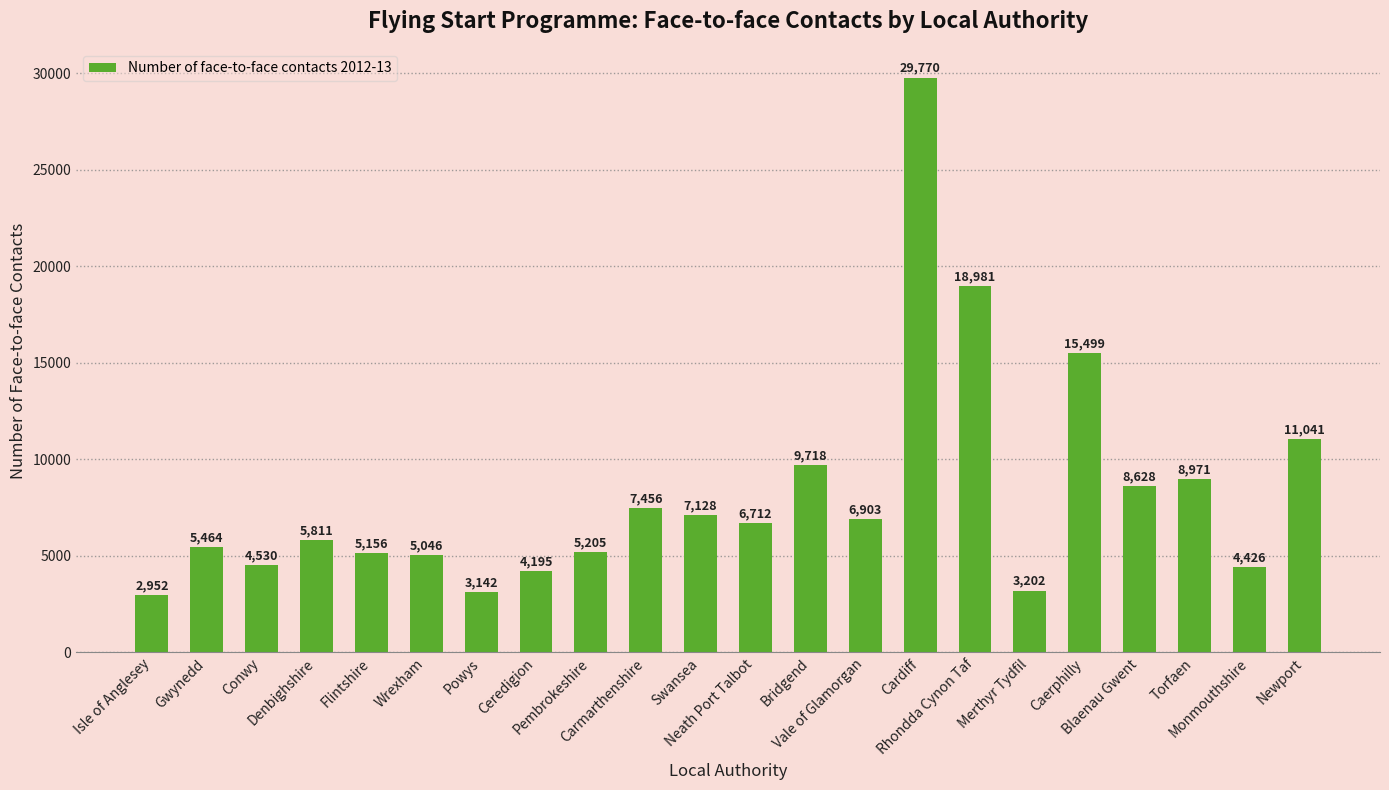

What is the change in value from Gwynedd to Blaenau Gwent?

+3164